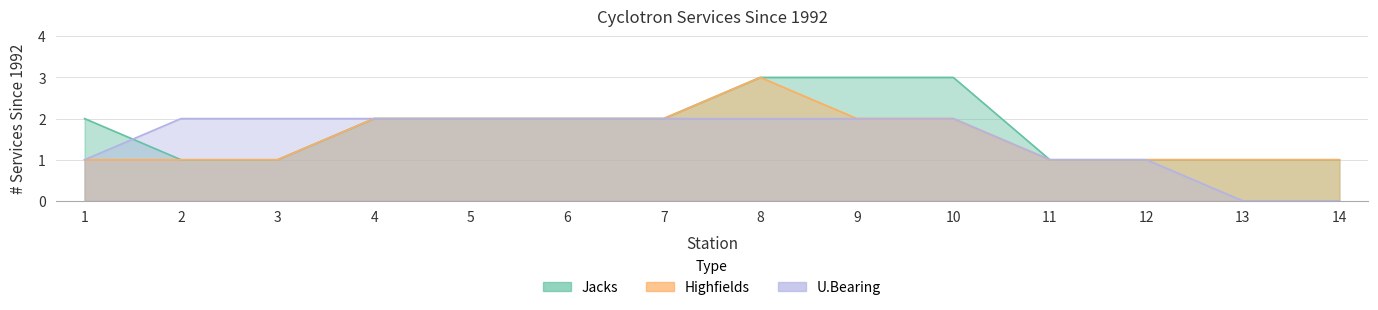

True or false: U.Bearing has more than 1 points higher than both neighbors.

False